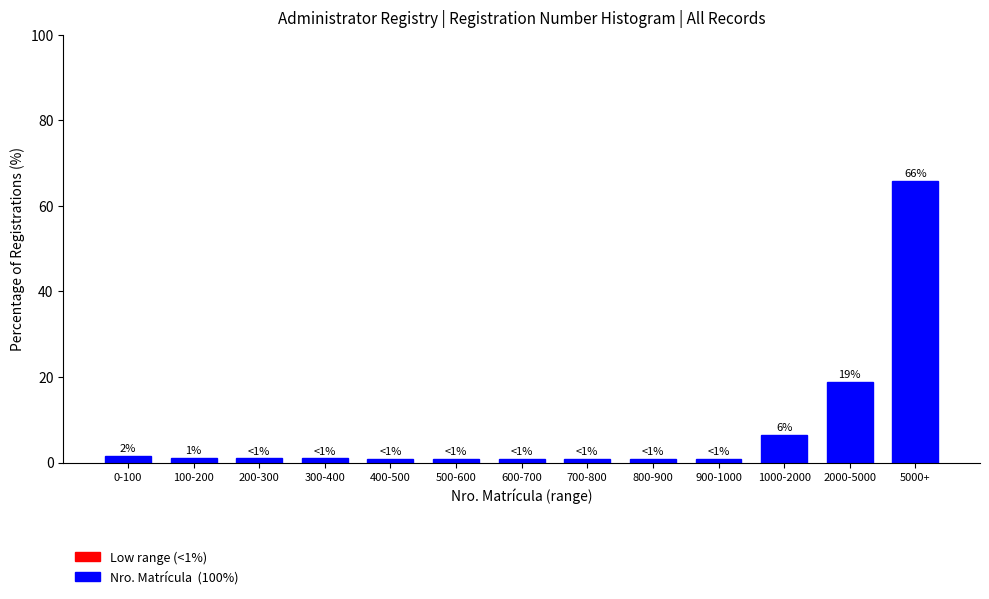

The chart shows a value of 6.5 at 1000-2000. True or false?

True